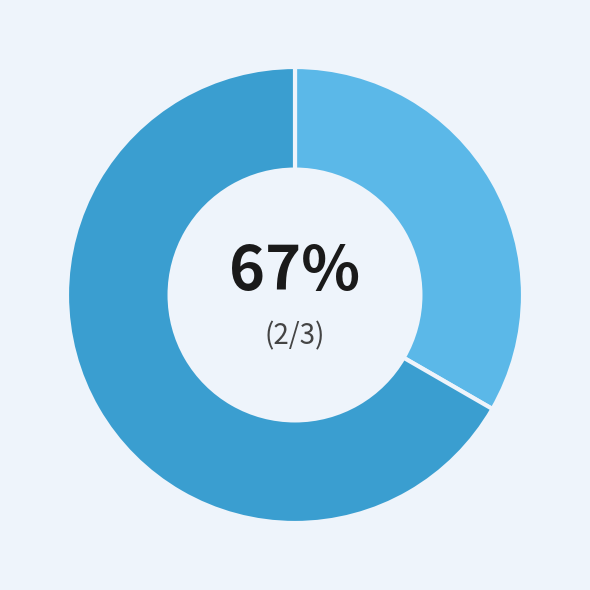

To the nearest percent, what percentage of the pie is Строковий?

33%